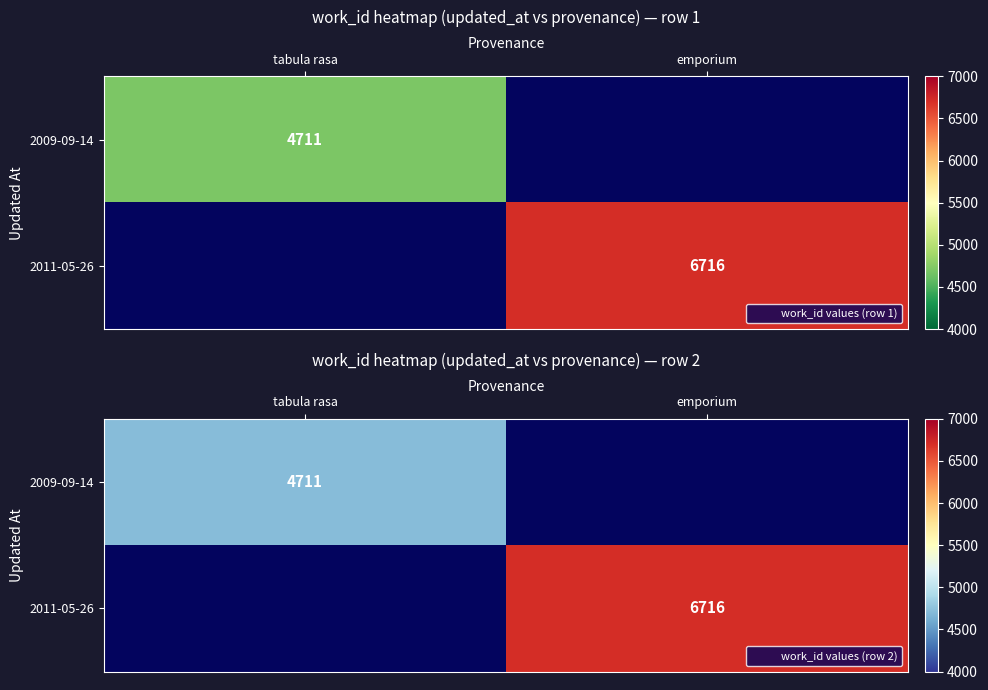

Which series has the largest range (max minus min)?

2009-09-14